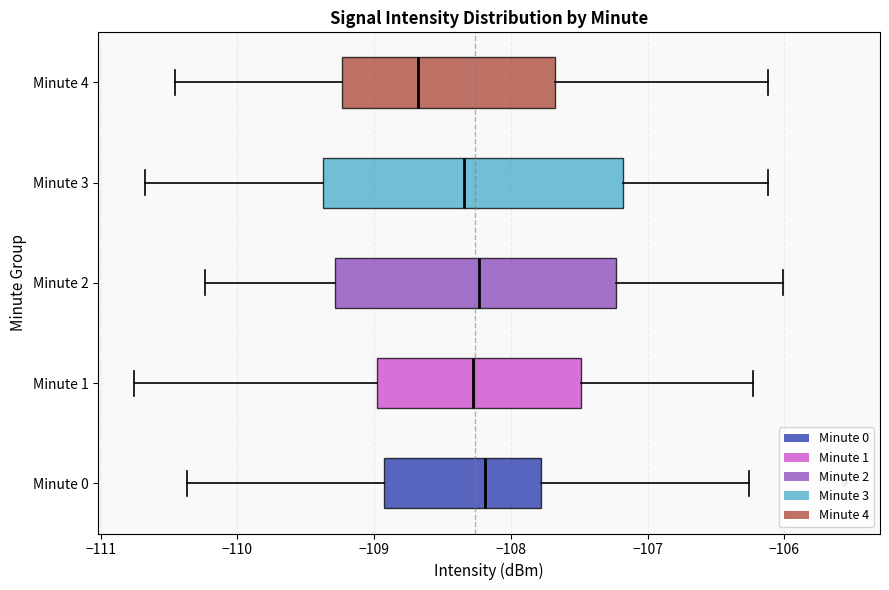

Which box is the widest, from its left edge to its right edge?

Minute 3